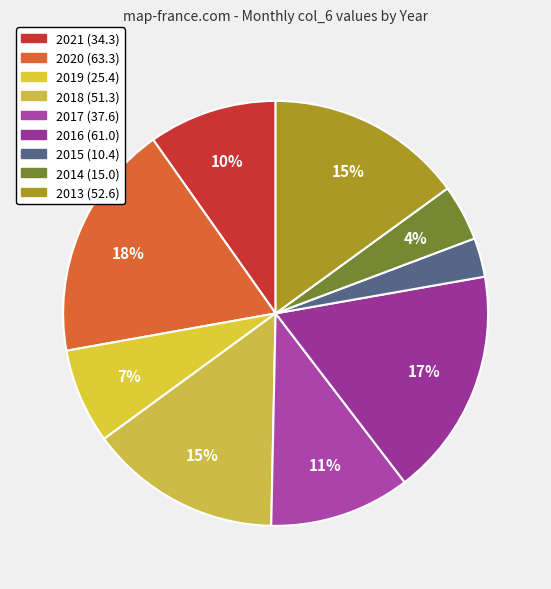

What is the total percentage of 2014 and 2015?

7.2%